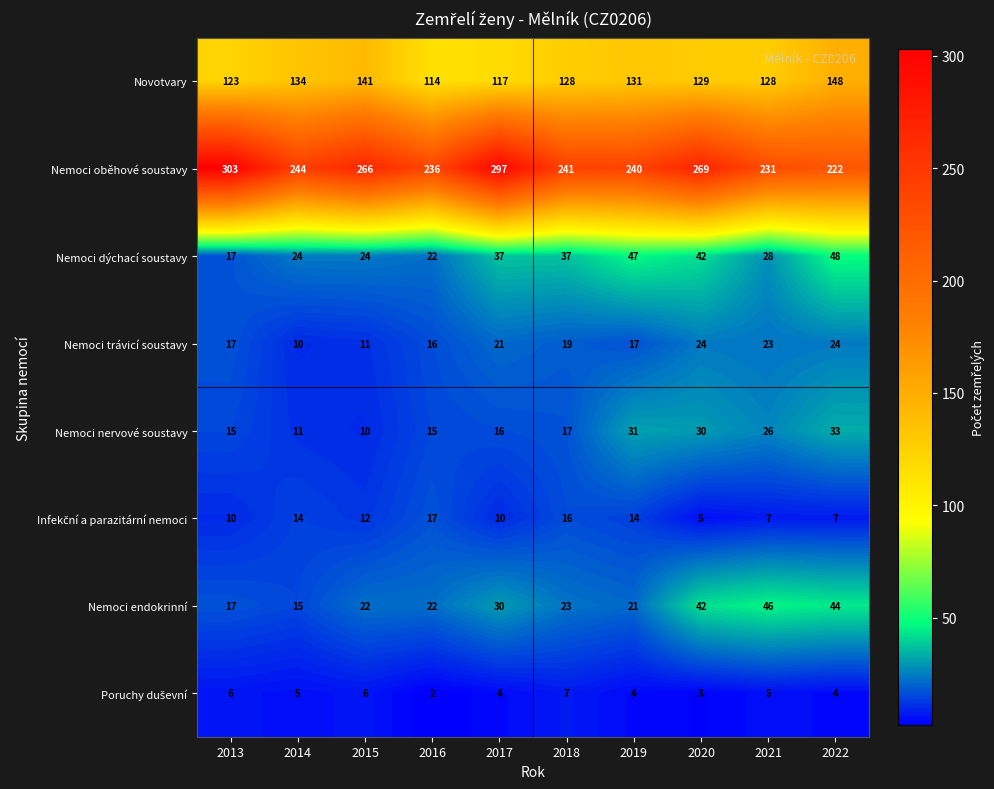

Where does the Nemoci endokrinní series first go above 23?

2017